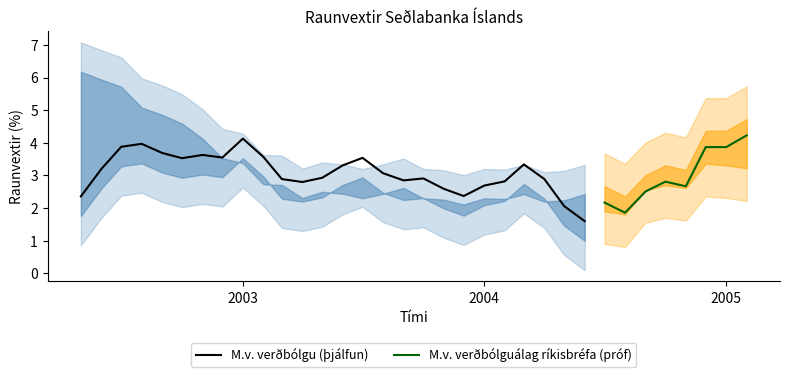

Which series has the widest spread of values?

M.v. verðbólguálag ríkisbréfa